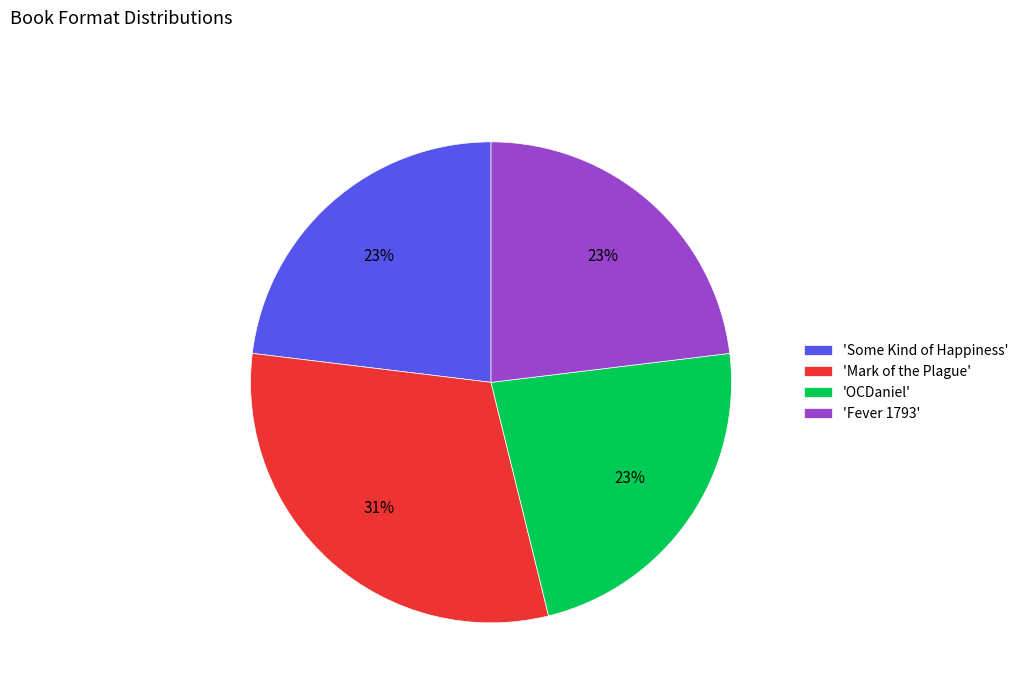

Do 'OCDaniel' and 'Mark of the Plague' together represent more than half of the pie?

Yes